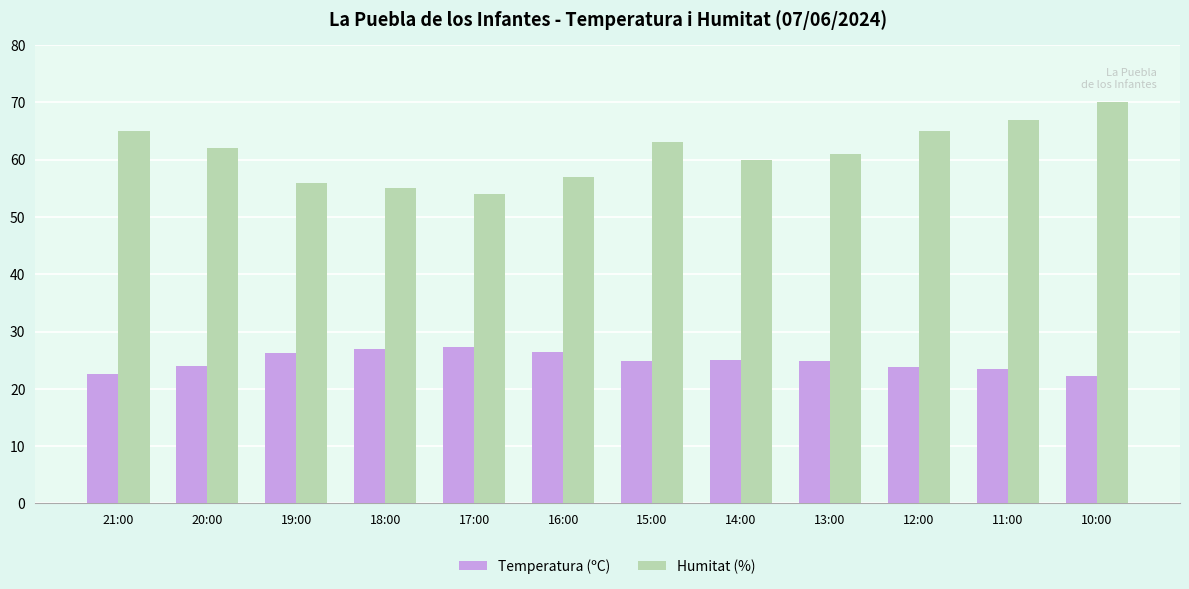

At 11:00, list the series in order from smallest to largest.

Temperatura (ºC), Humitat (%)